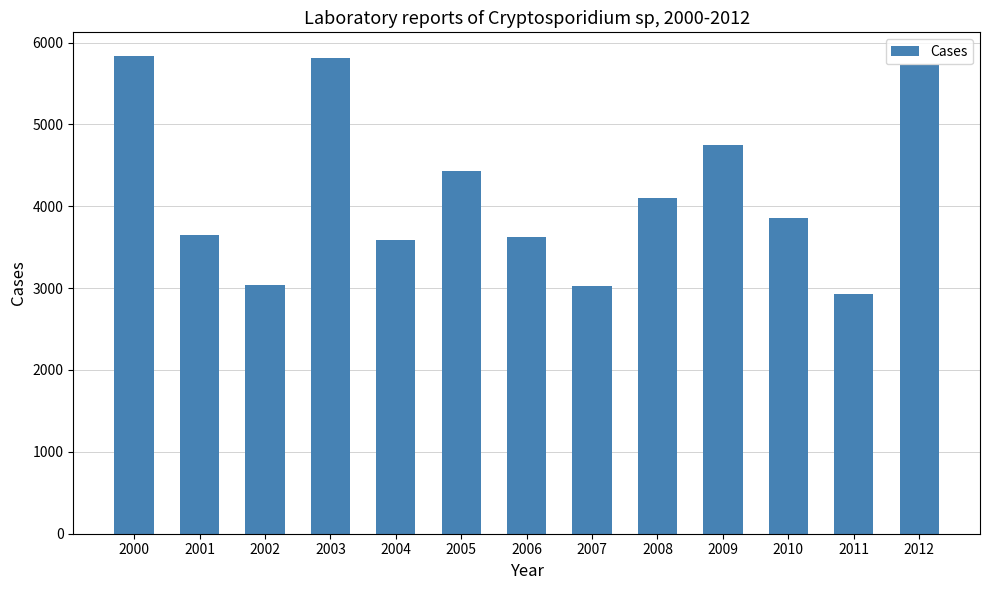

What is the greatest value displayed?

5833